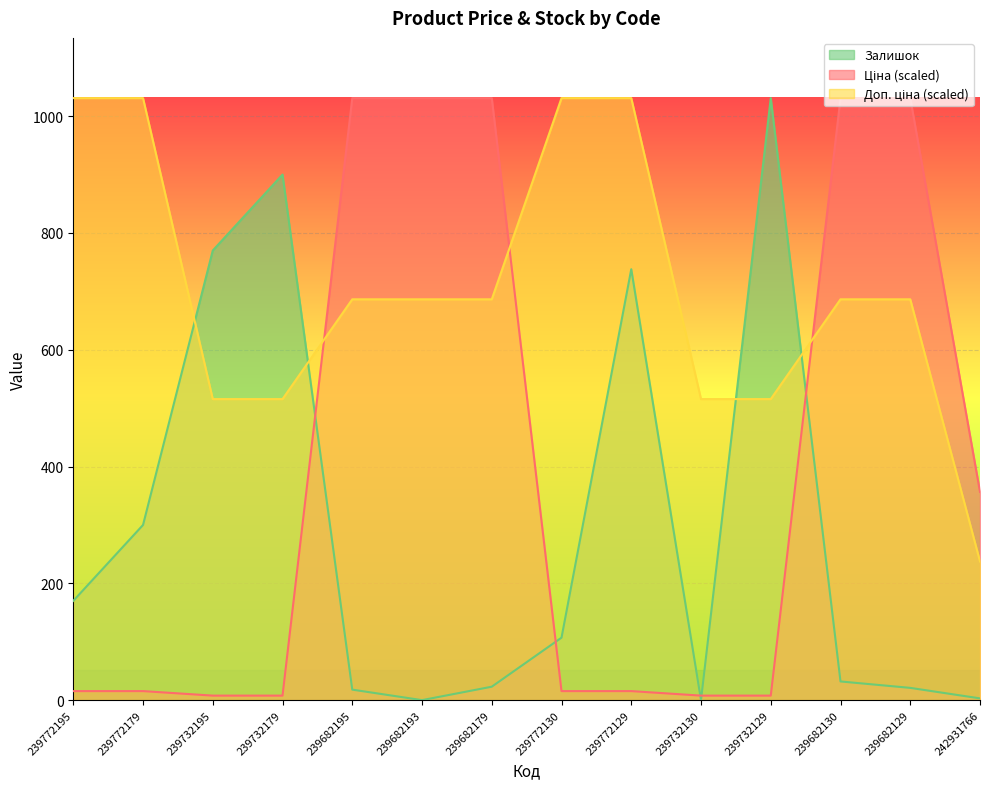

At which category is the sum across all series the highest?

239772129